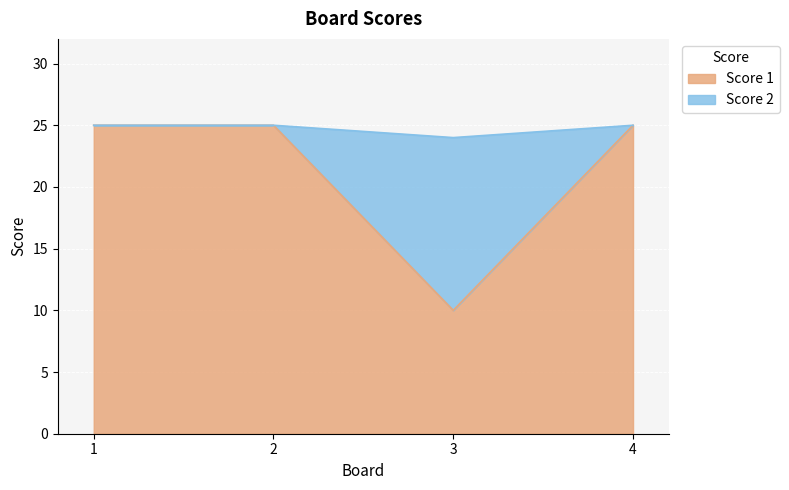

What are all the series names shown in the legend?

Score 1, Score 2